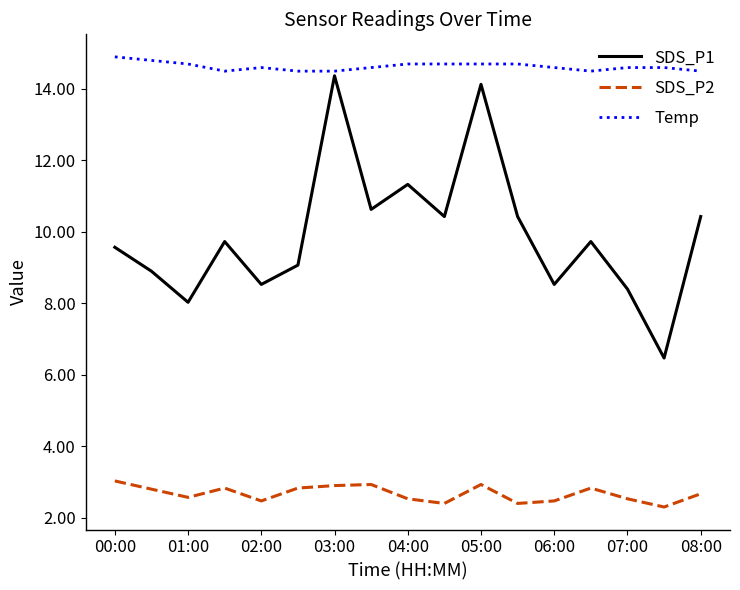

List the series in order of their overall mean, highest first.

Temp, SDS_P1, SDS_P2